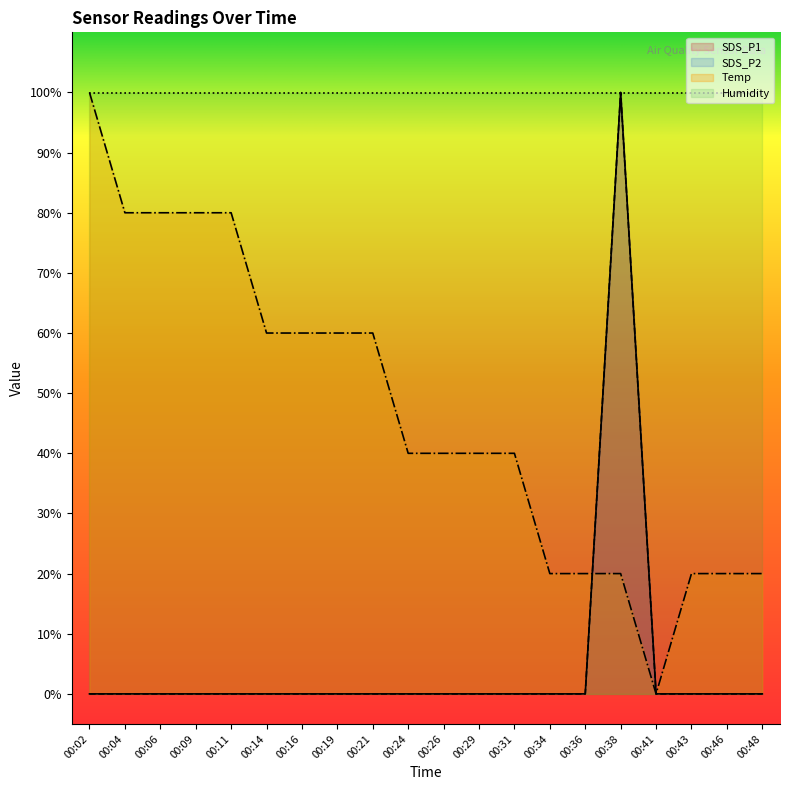

How many data points in SDS_P2 are above 0?

1